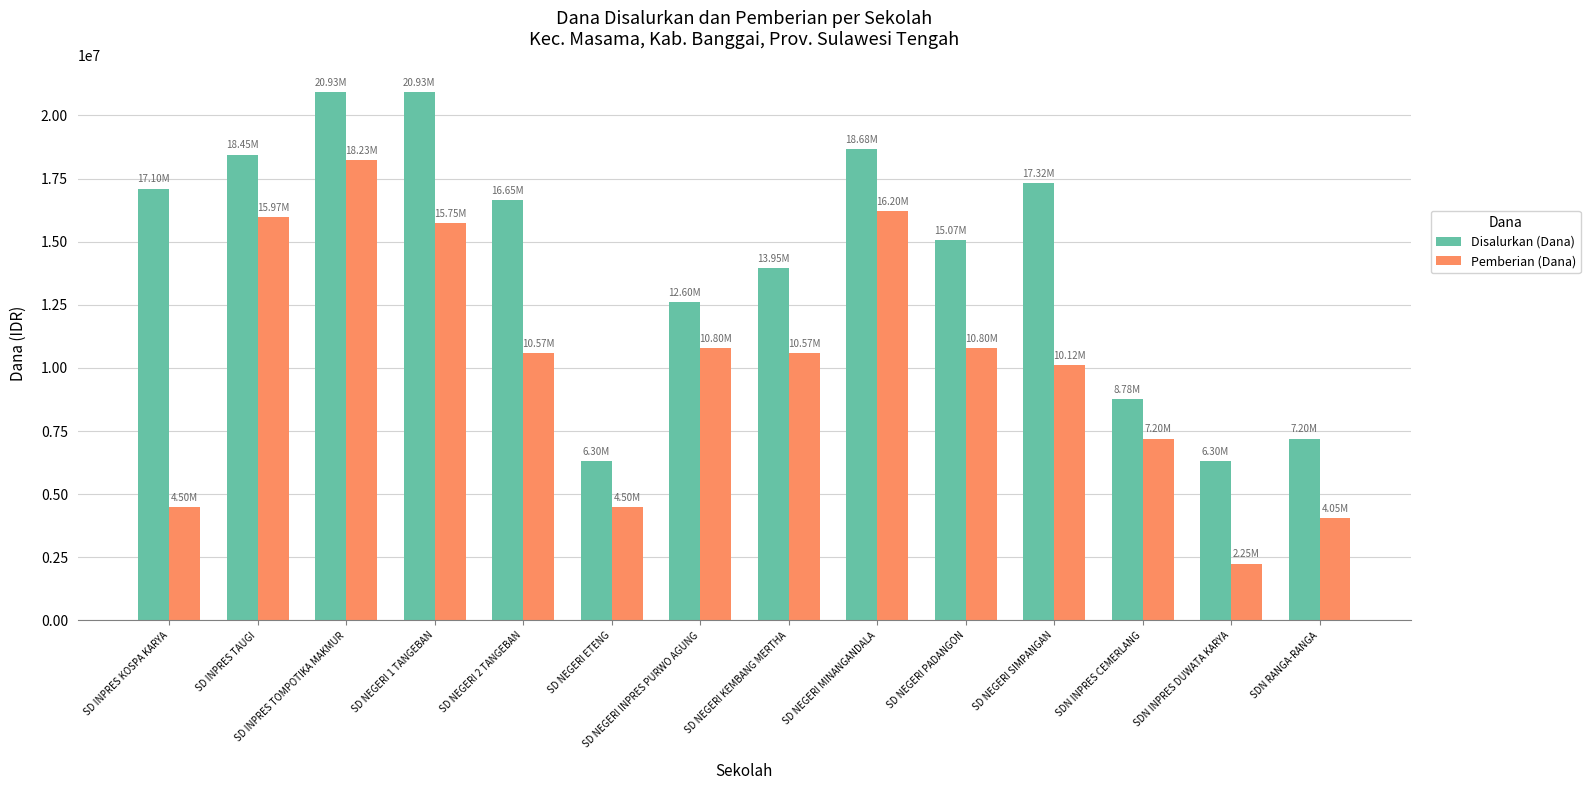

Reading left to right, transcribe all the data shown in this chart.

Disalurkan (Dana): SD INPRES KOSPA KARYA=17100000	SD INPRES TAUGI=18450000	SD INPRES TOMPOTIKA MAKMUR=20925000	SD NEGERI 1 TANGEBAN=20925000	SD NEGERI 2 TANGEBAN=16650000	SD NEGERI ETENG=6300000	SD NEGERI INPRES PURWO AGUNG=12600000	SD NEGERI KEMBANG MERTHA=13950000	SD NEGERI MINANGANDALA=18675000	SD NEGERI PADANGON=15075000	SD NEGERI SIMPANGAN=17325000	SDN INPRES CEMERLANG=8775000	SDN INPRES DUWATA KARYA=6300000	SDN RANGA-RANGA=7200000
Pemberian (Dana): SD INPRES KOSPA KARYA=4500000	SD INPRES TAUGI=15975000	SD INPRES TOMPOTIKA MAKMUR=18225000	SD NEGERI 1 TANGEBAN=15750000	SD NEGERI 2 TANGEBAN=10575000	SD NEGERI ETENG=4500000	SD NEGERI INPRES PURWO AGUNG=10800000	SD NEGERI KEMBANG MERTHA=10575000	SD NEGERI MINANGANDALA=16200000	SD NEGERI PADANGON=10800000	SD NEGERI SIMPANGAN=10125000	SDN INPRES CEMERLANG=7200000	SDN INPRES DUWATA KARYA=2250000	SDN RANGA-RANGA=4050000